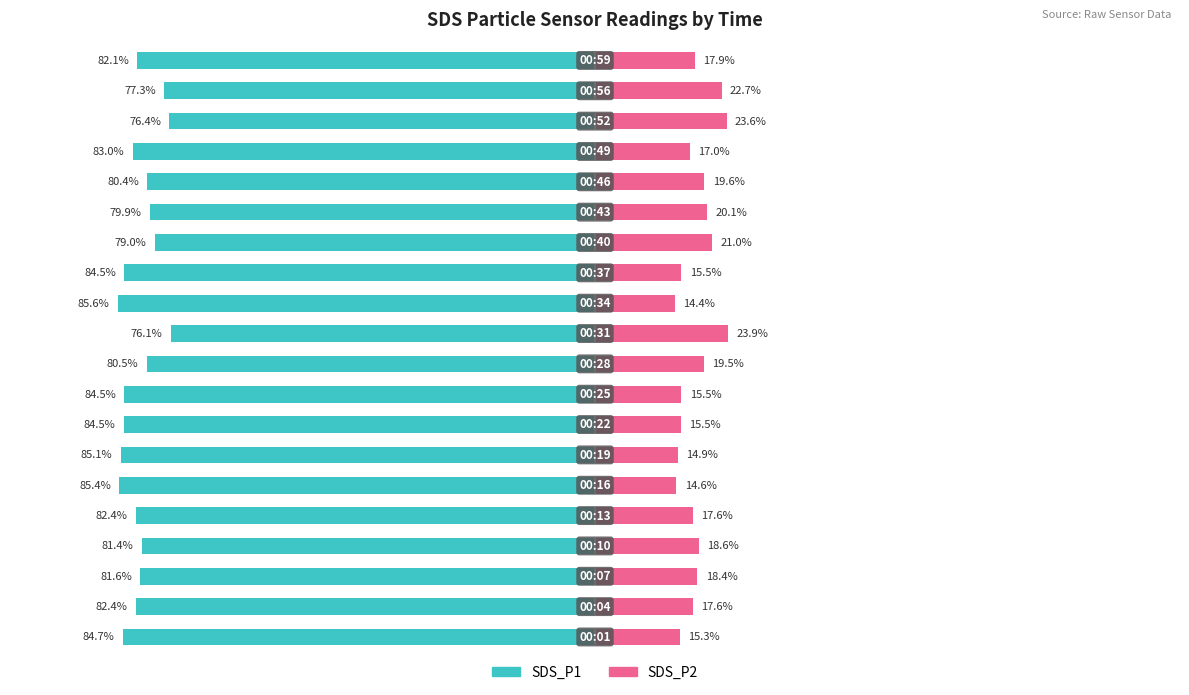

How many data points in SDS_P2 are above 17?

13